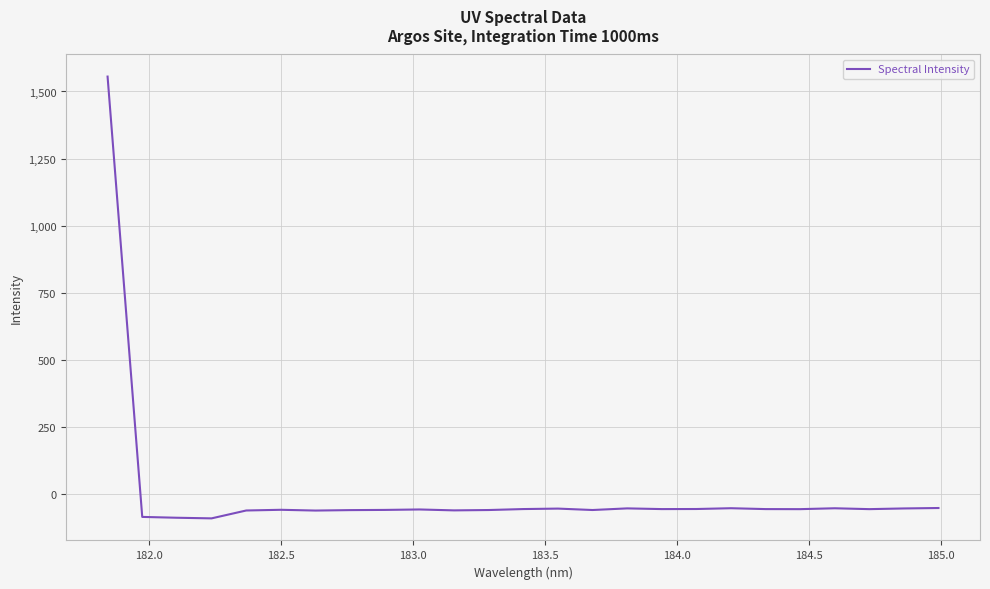

What is the smallest value displayed?

-91.1